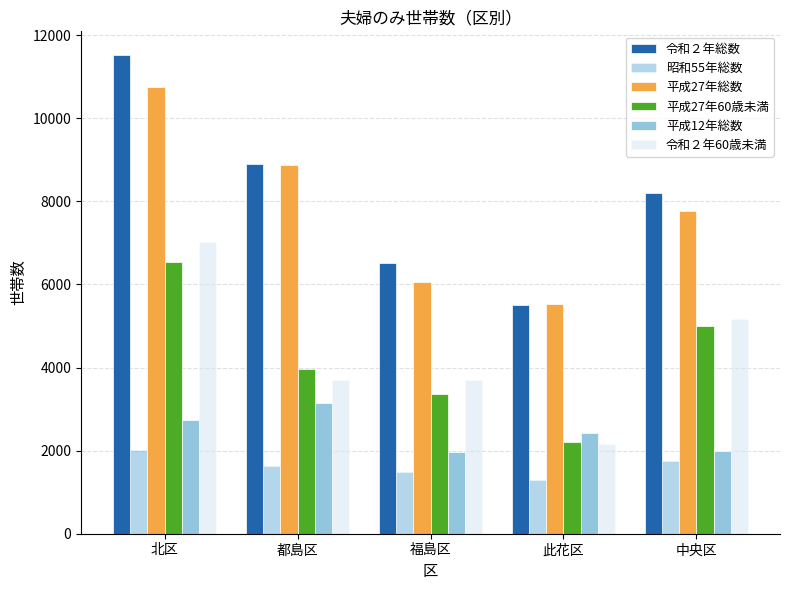

The value of 昭和55年総数 at 中央区 is 1747. True or false?

True